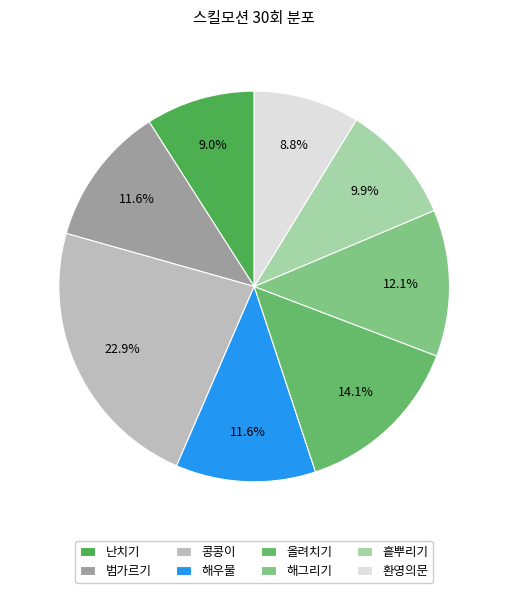

What is the smallest slice in the pie chart?

환영의문